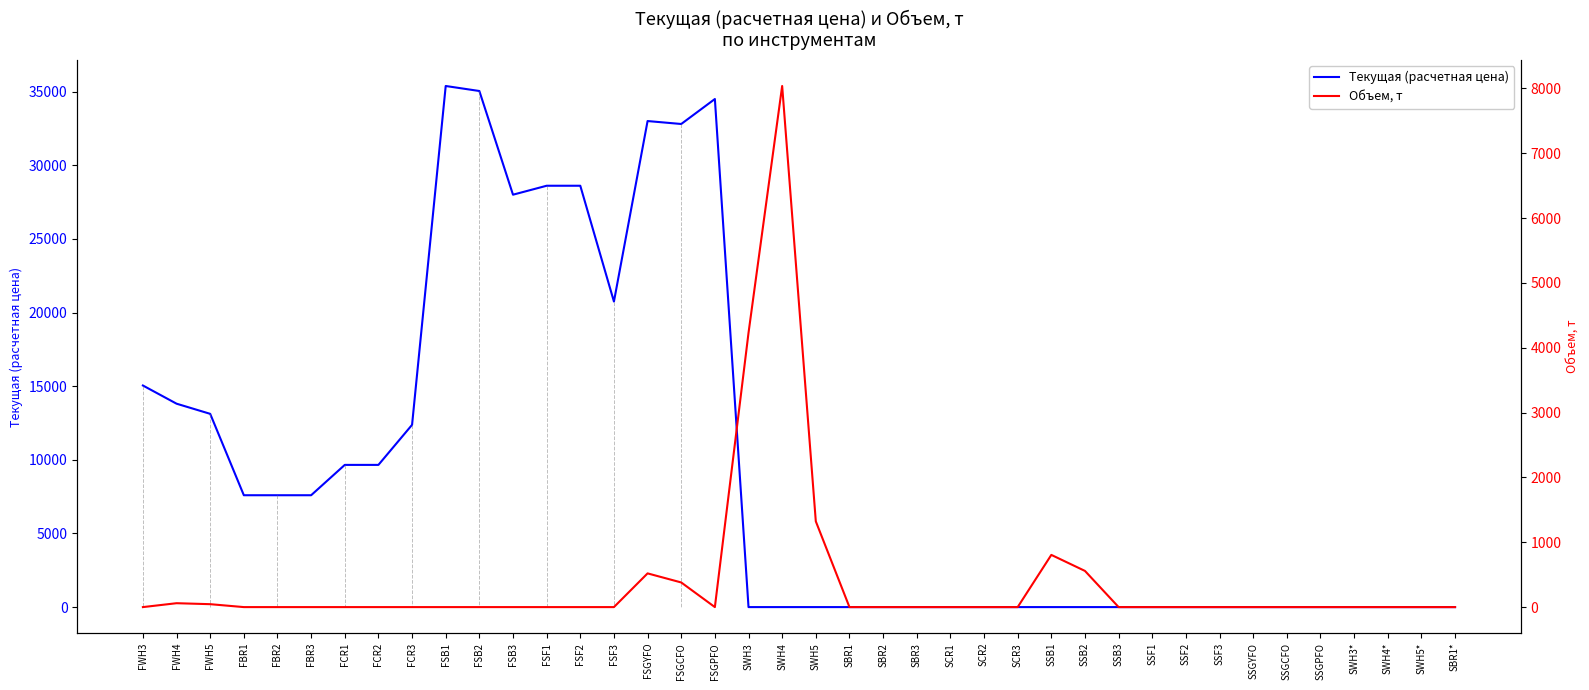

Which series changed the most between FBR1 and FSGPFO?

Текущая (расчетная цена)